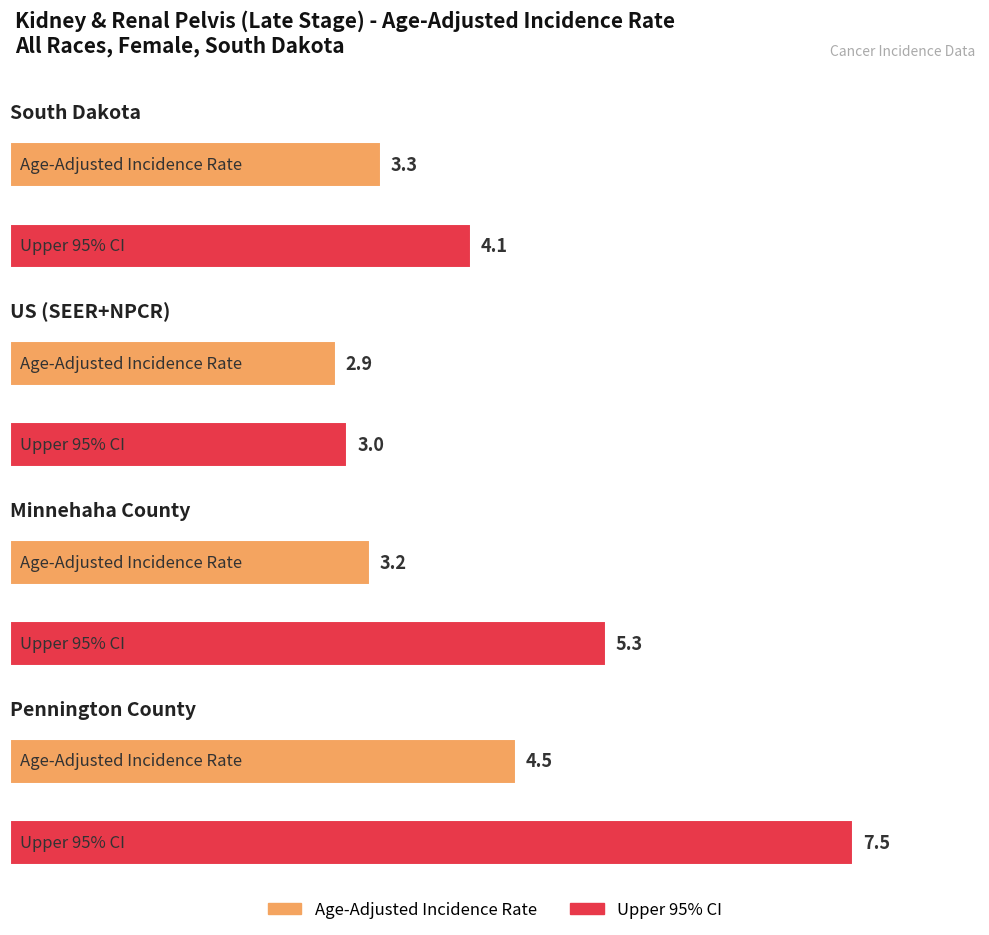

Which category has the highest value across all series?

Pennington County